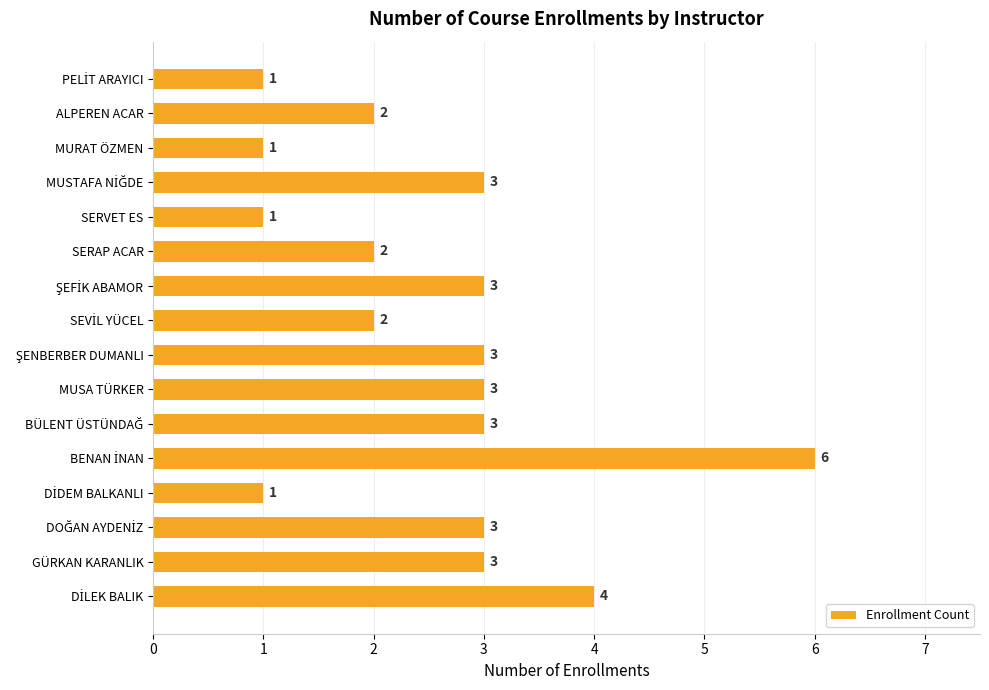

The chart shows a value of 3 at GÜRKAN KARANLIK. True or false?

True